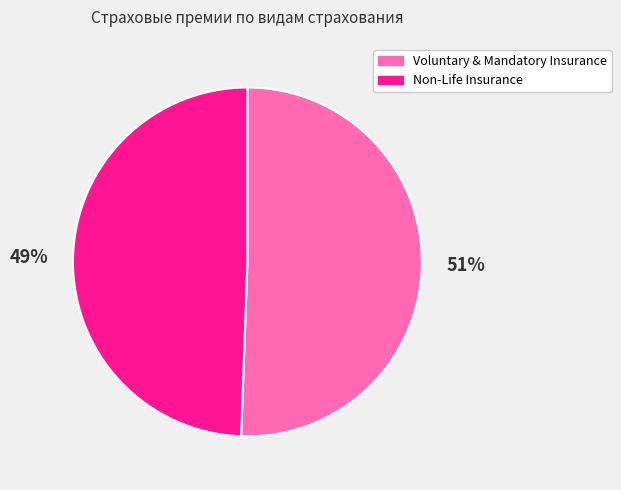

To the nearest percent, what is the average slice percentage?

50%